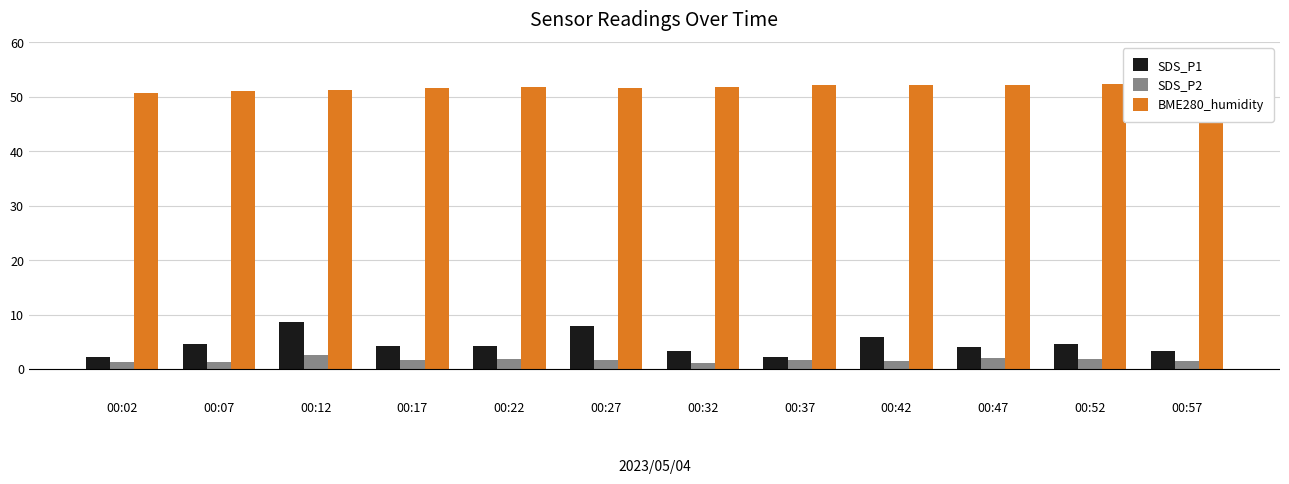

What is the spread (max minus min) of values at 00:27?

49.9